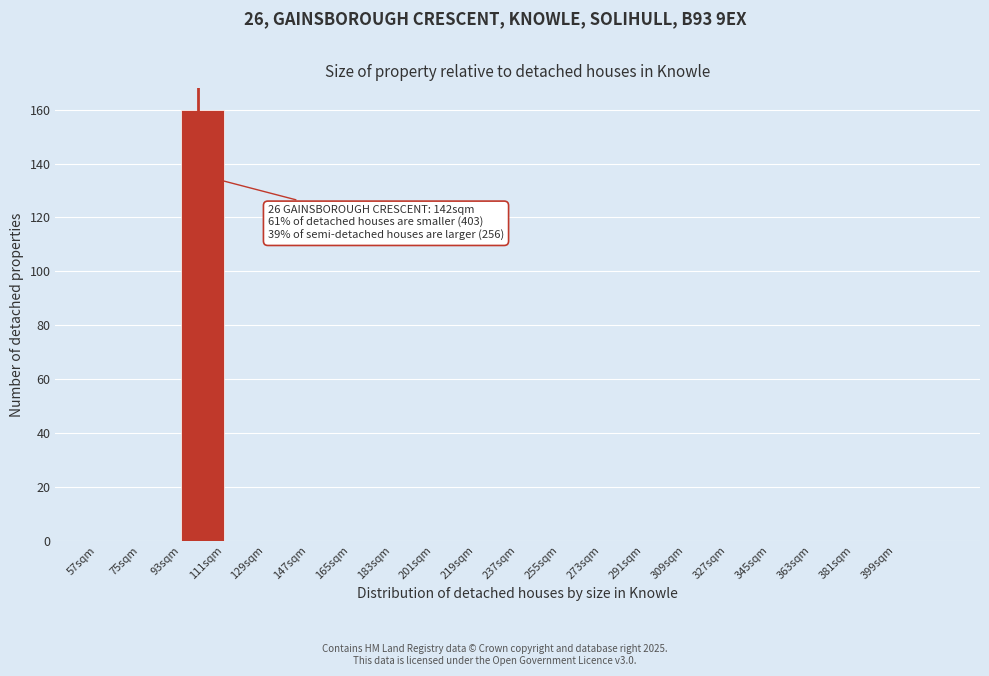

Over which range of the x-axis is the bar tallest?

93 to 111